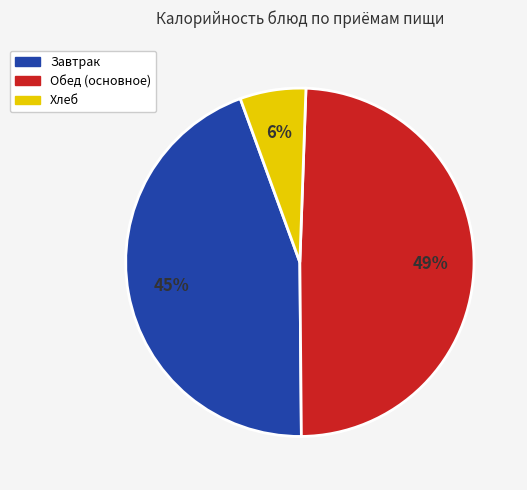

To the nearest percent, what is the average slice percentage?

33%